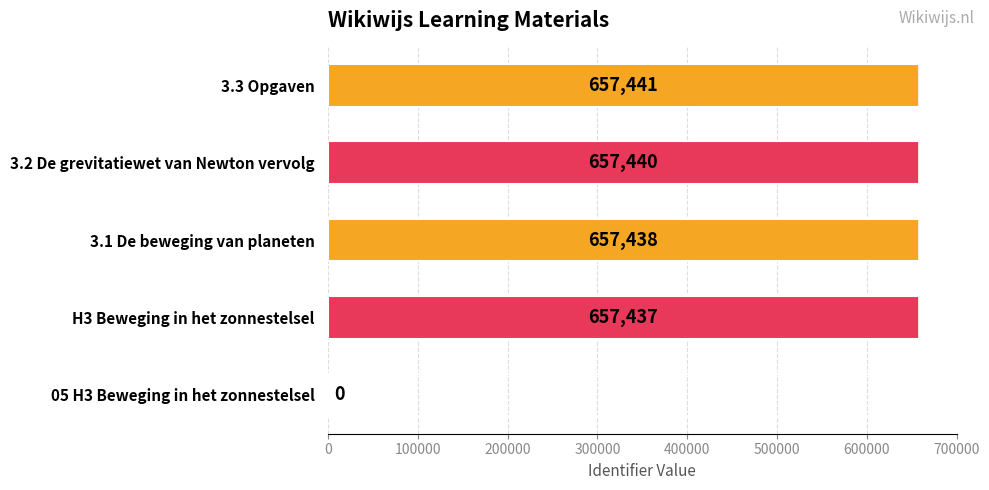

Which has a higher value, 3.2 De grevitatiewet van Newton vervolg or 05 H3 Beweging in het zonnestelsel?

3.2 De grevitatiewet van Newton vervolg